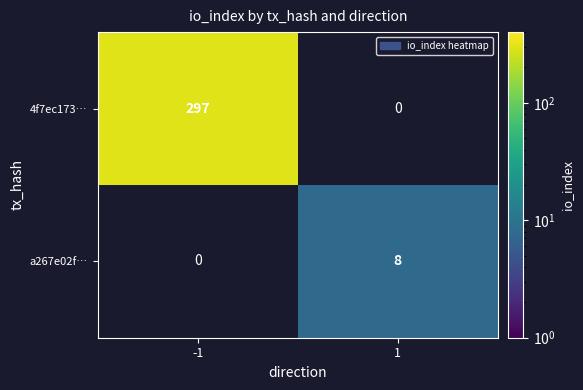

The 4f7ec173… series shows 462 at -1. True or false?

False